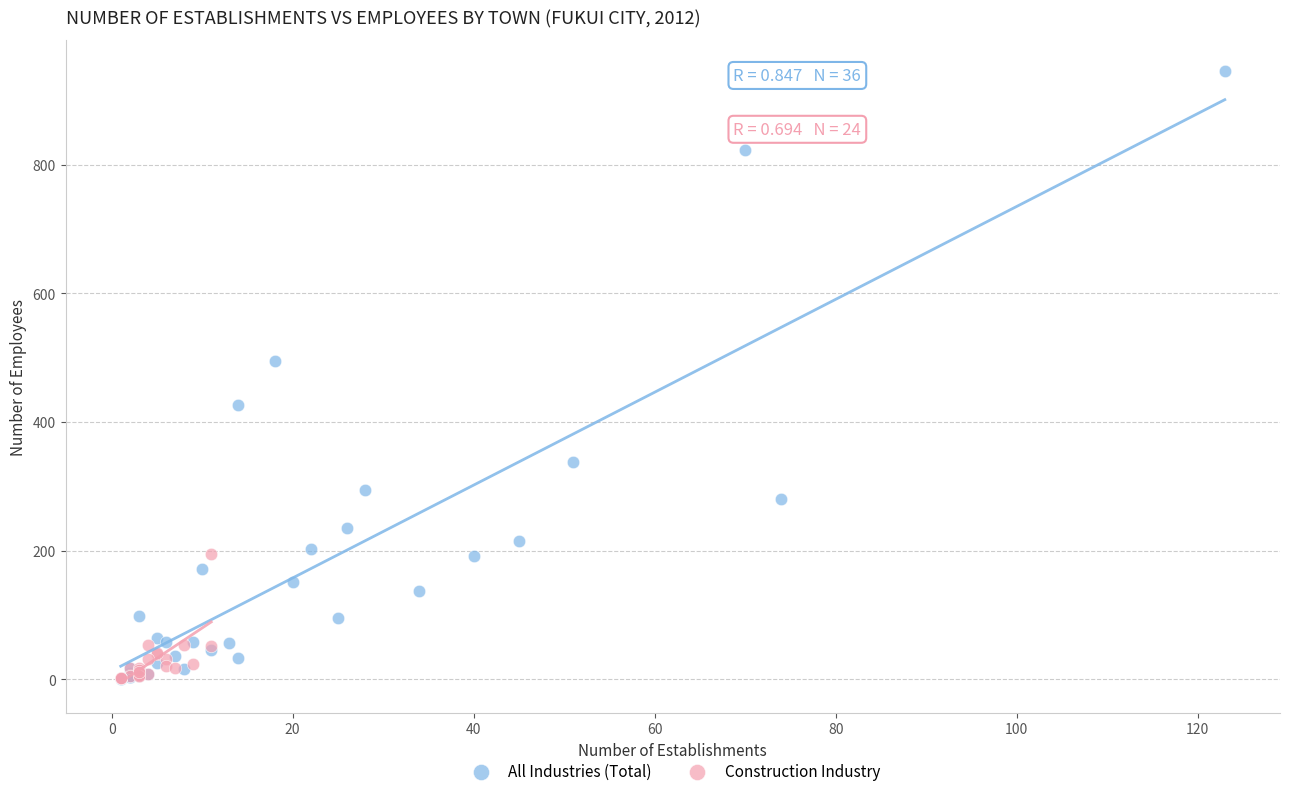

Which series has the largest Y range (max minus min)?

All Industries (Total)